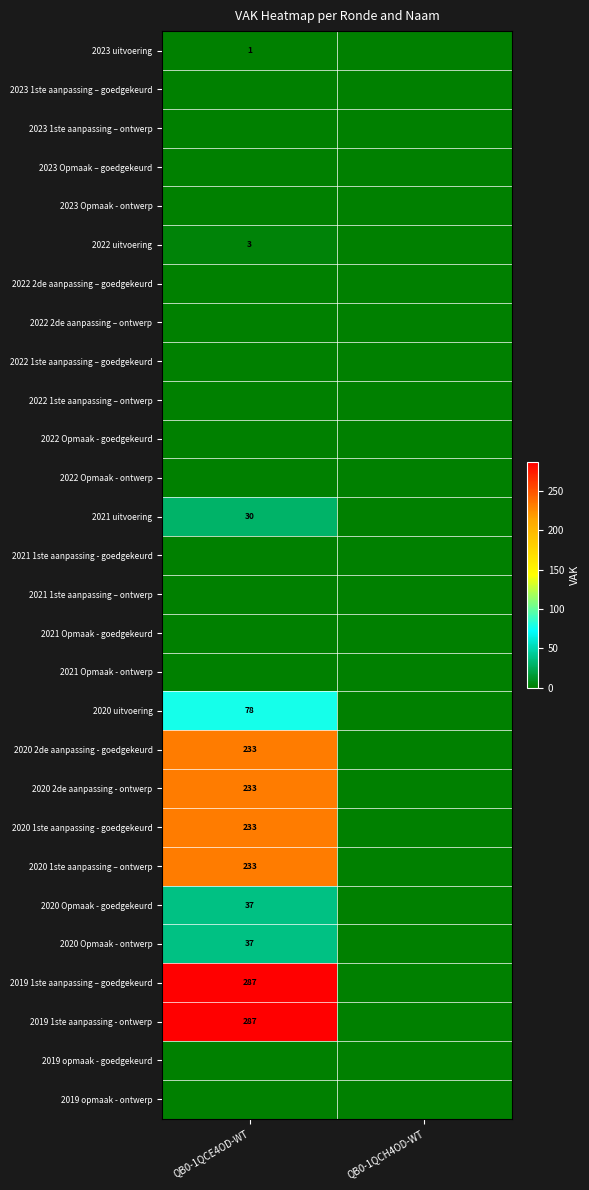

Is it true that 2019 1ste aanpassing – goedgekeurd equals 82 at QB0-1QCE4OD-WT?

False